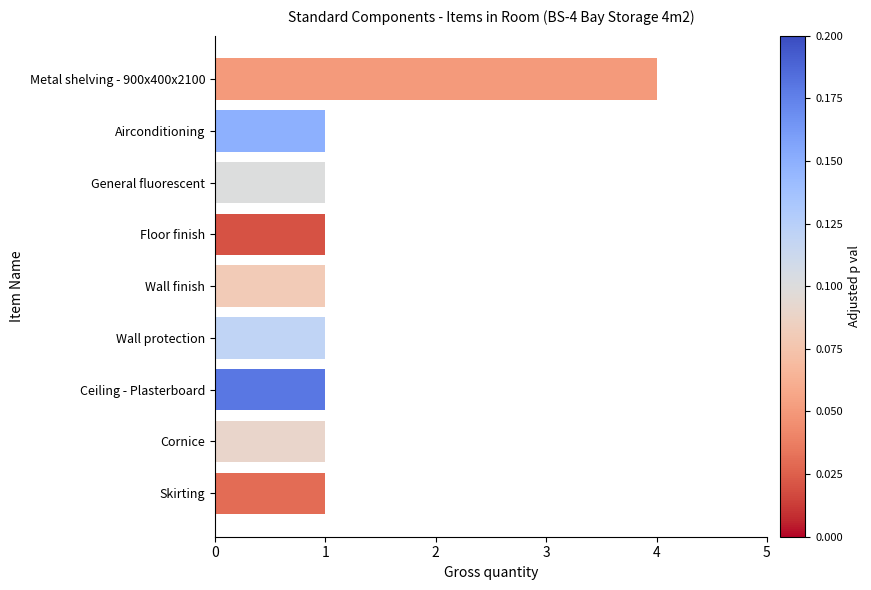

What is the ratio of the value at Cornice to the value at Ceiling - Plasterboard?

1.0